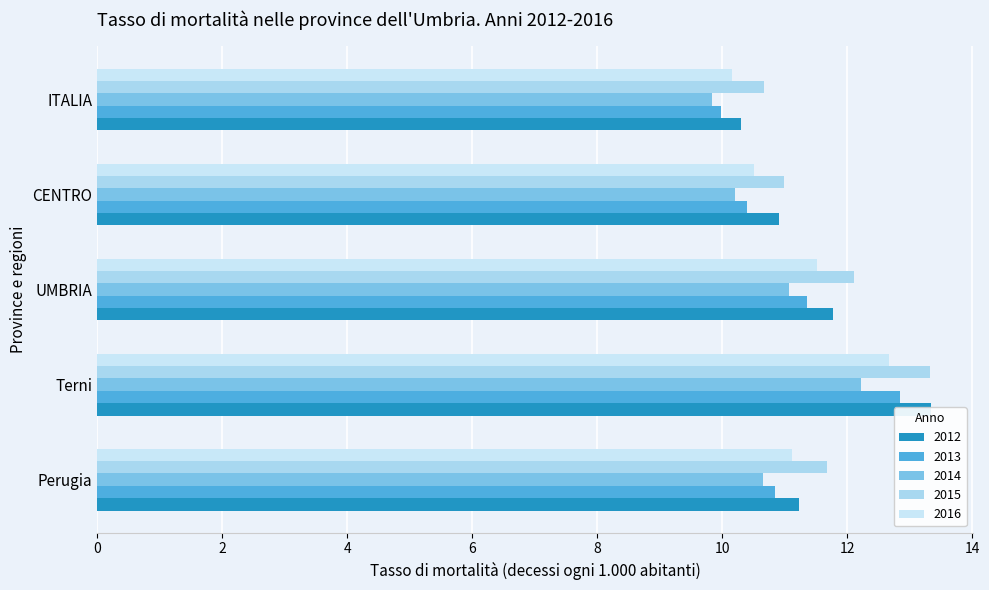

The 2014 series shows 10.7 at Perugia. True or false?

True